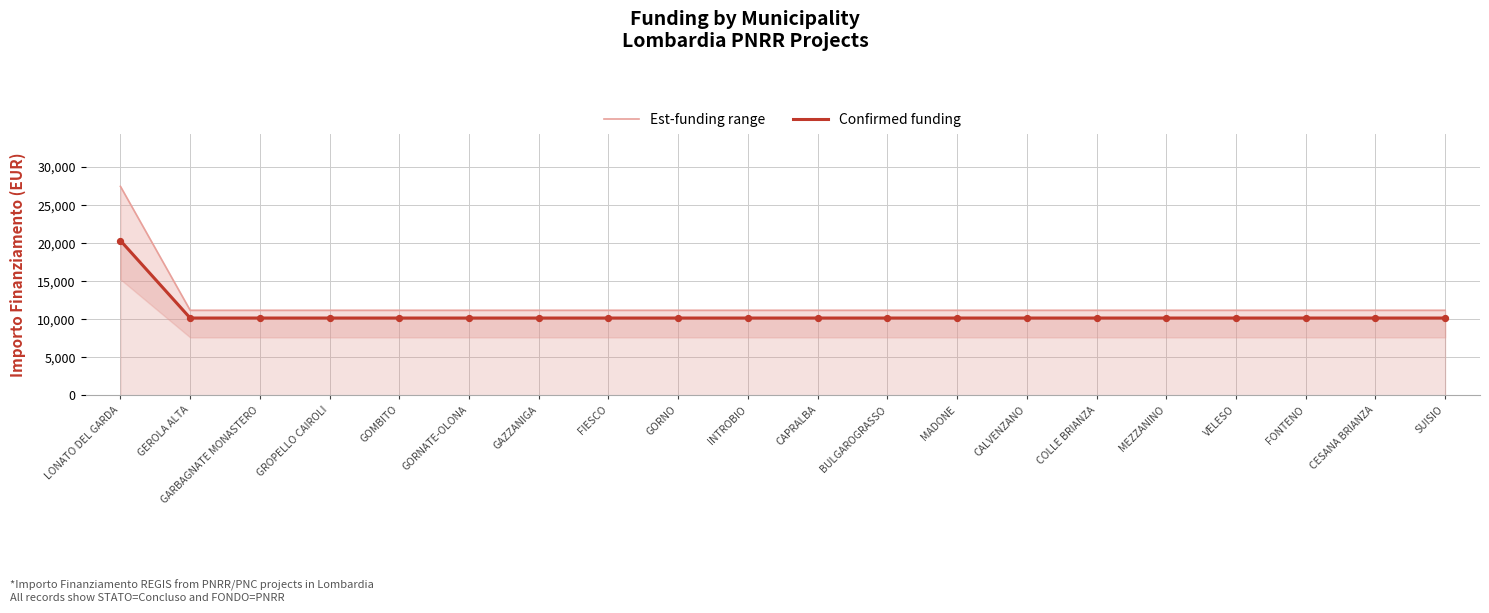

Which series reaches the maximum Y coordinate?

Est-funding range